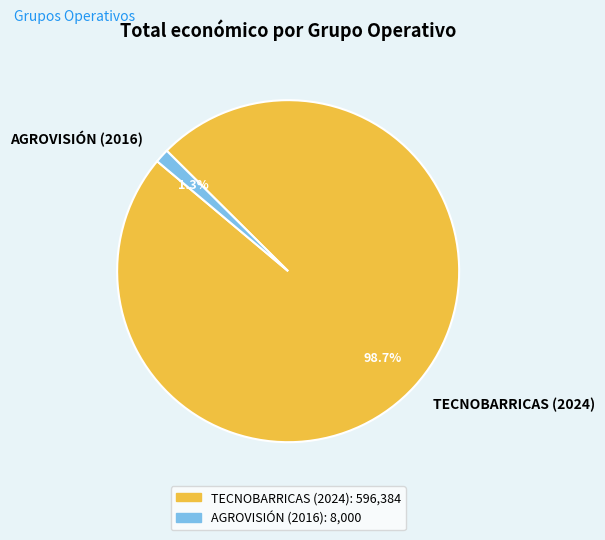

What percentage is the AGROVISIÓN (2016) slice, to the nearest percent?

1%